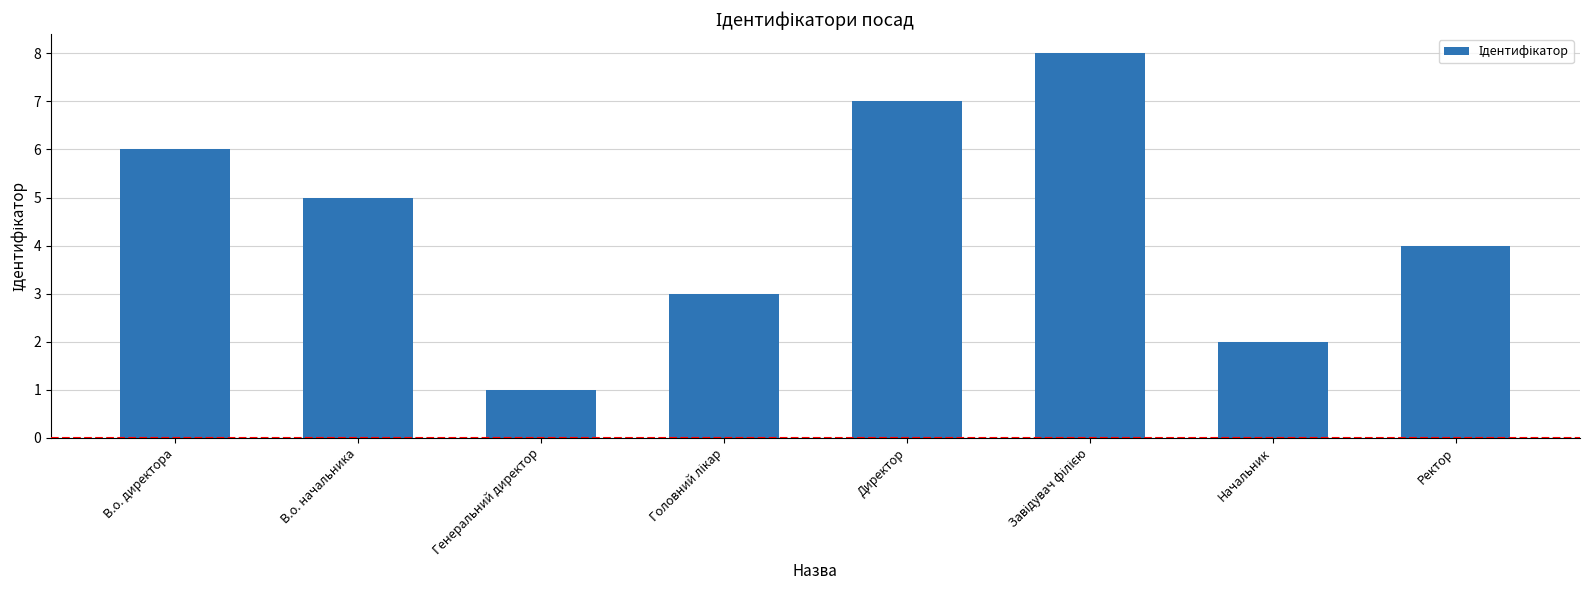

How many categories are shown in the chart?

8